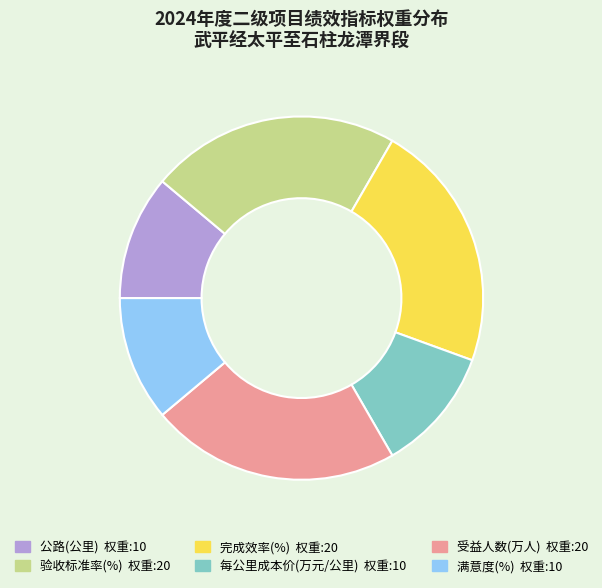

True or false: 完成效率(%) accounts for 16% of the total.

False